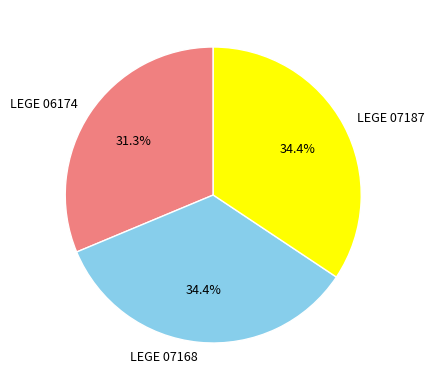

Count the number of slices in the pie.

3